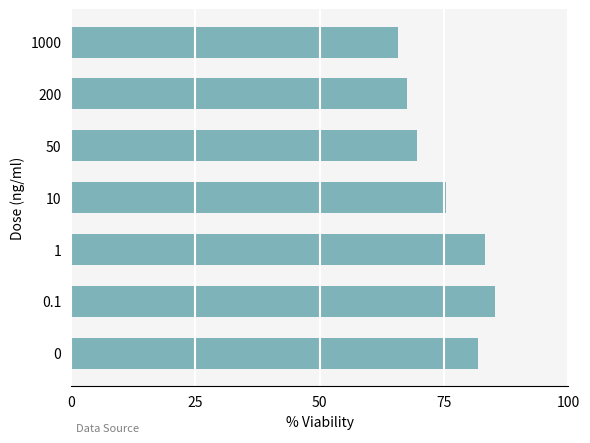

Rank the categories by value from lowest to highest.

1000, 200, 50, 10, 0, 1, 0.1